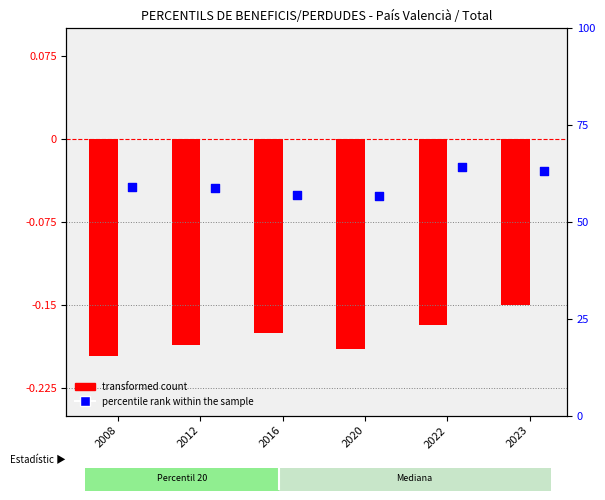

Which series contains the lowest Y value?

transformed count